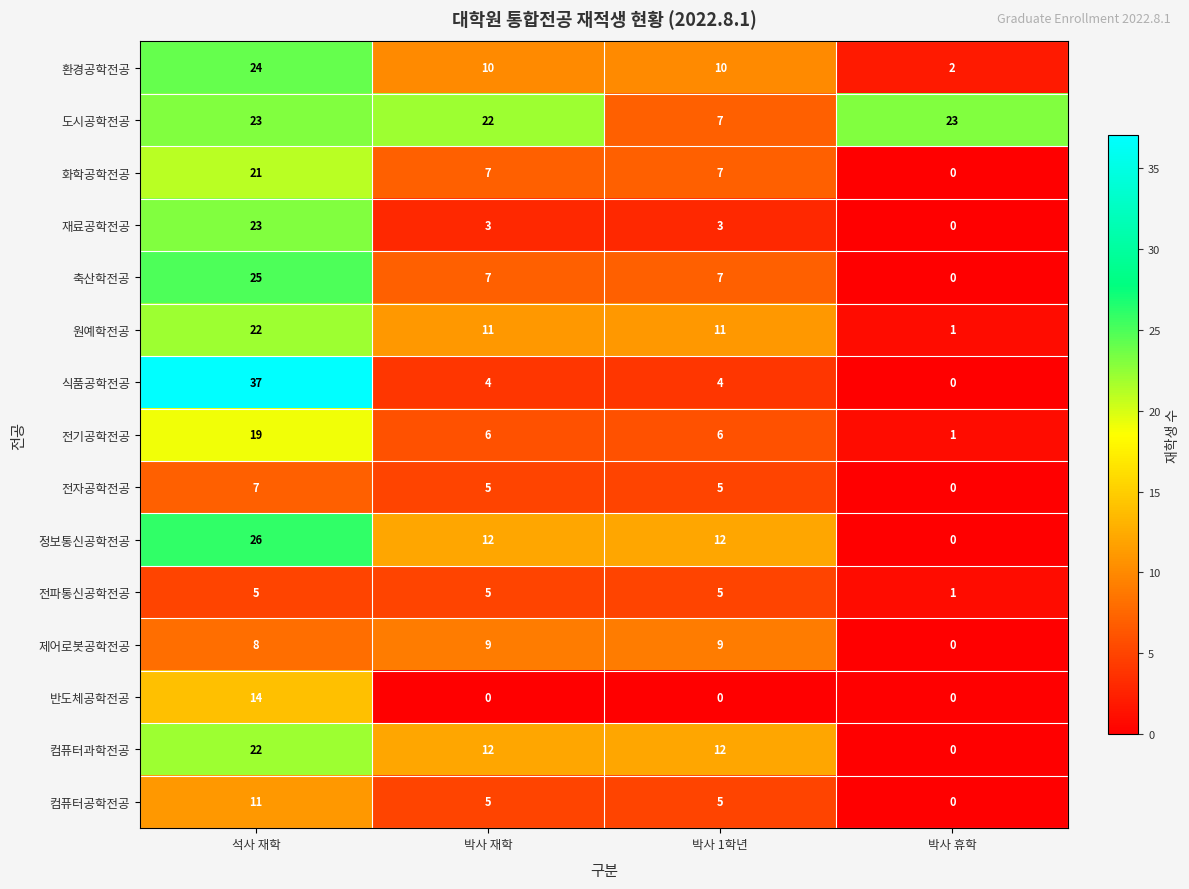

Which series has the largest total across all categories?

도시공학전공